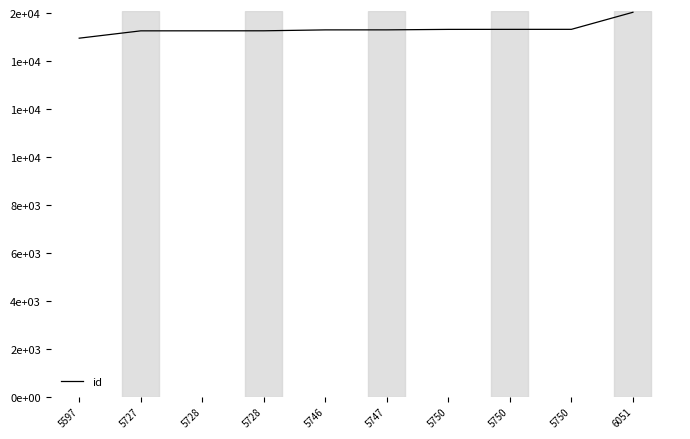

What is the change in value from 5597 to 5728?

+307